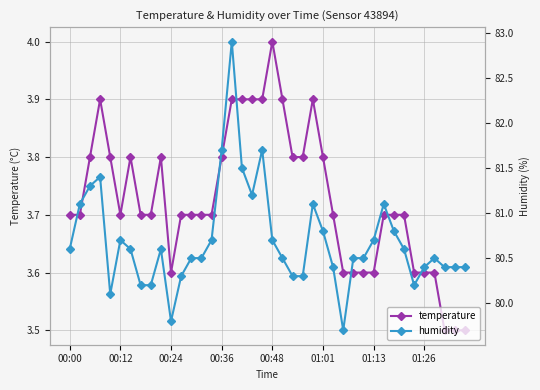

What is the difference between the second highest and minimum values in the humidity series?

2.0